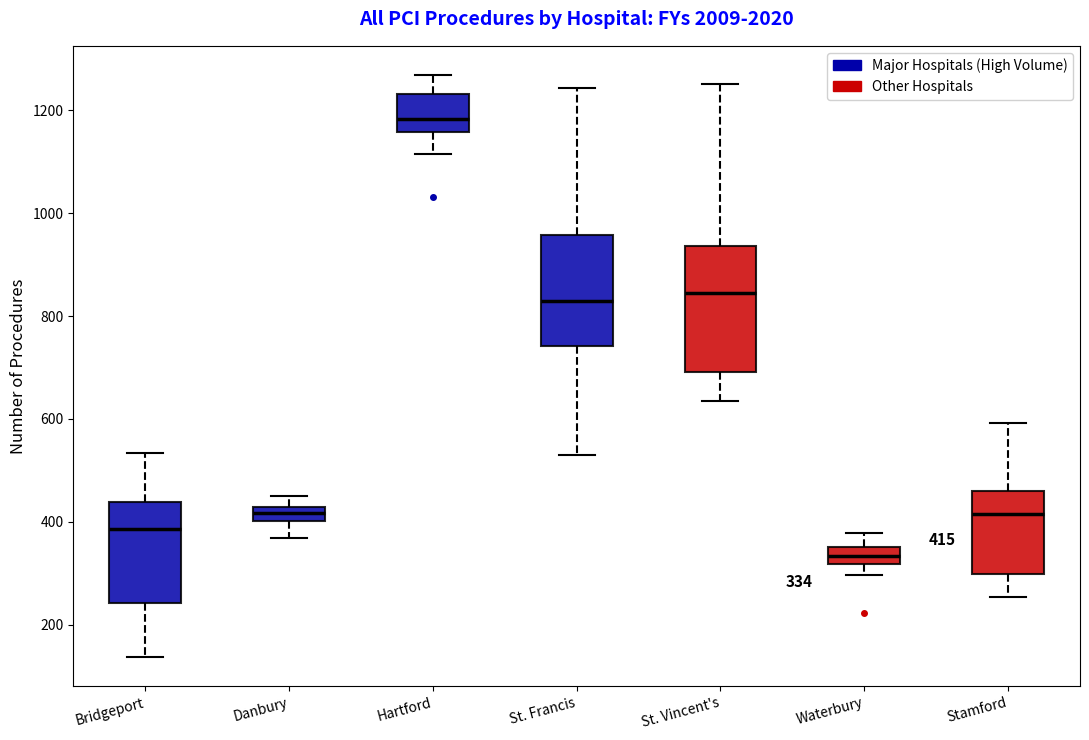

Which box has the highest median line?

Hartford